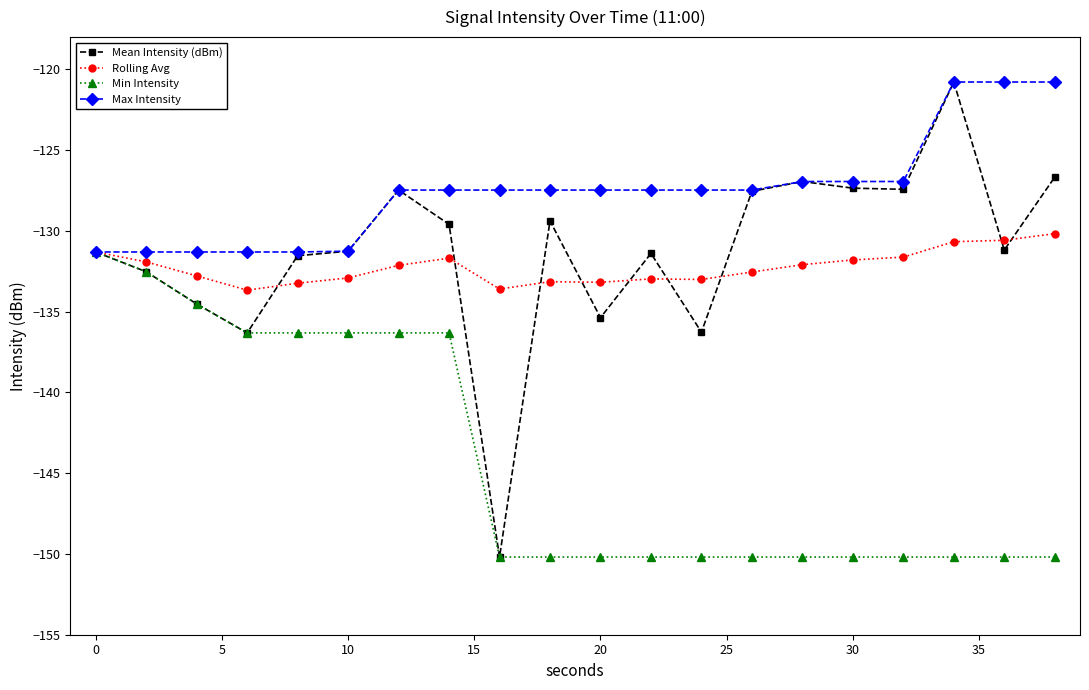

What is the value of the Min Intensity point at the 6th from the left?

-136.3